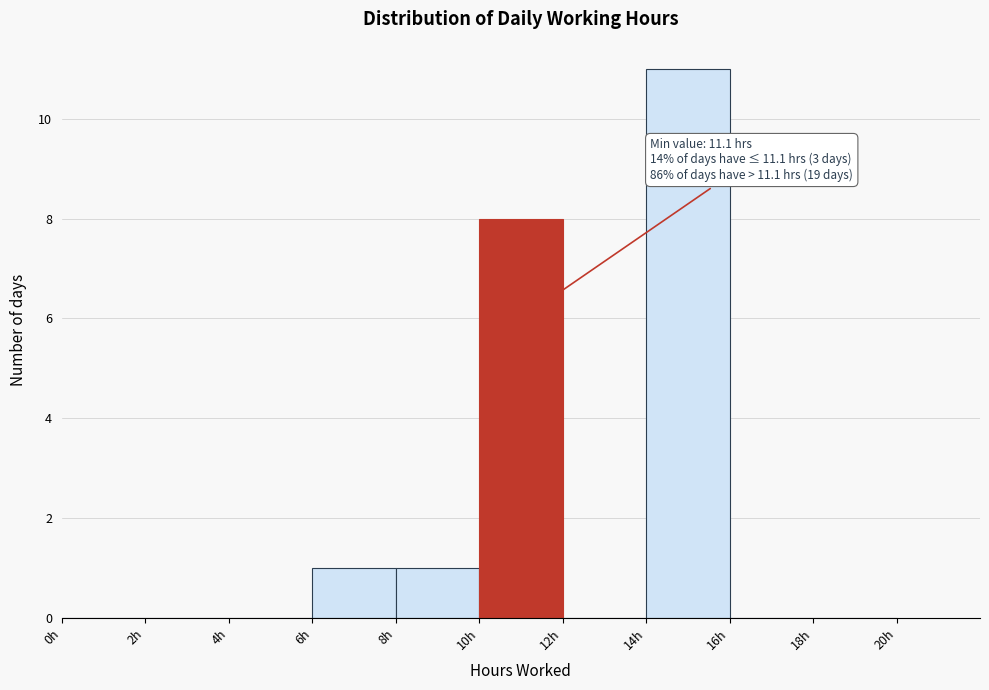

Which range on the x-axis has the tallest bar?

14 to 16